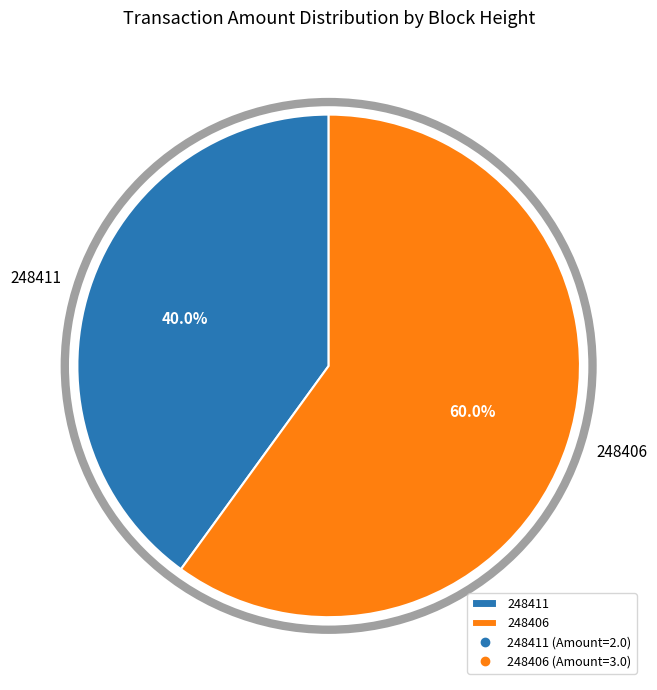

Which slice represents more than half of the pie?

248406